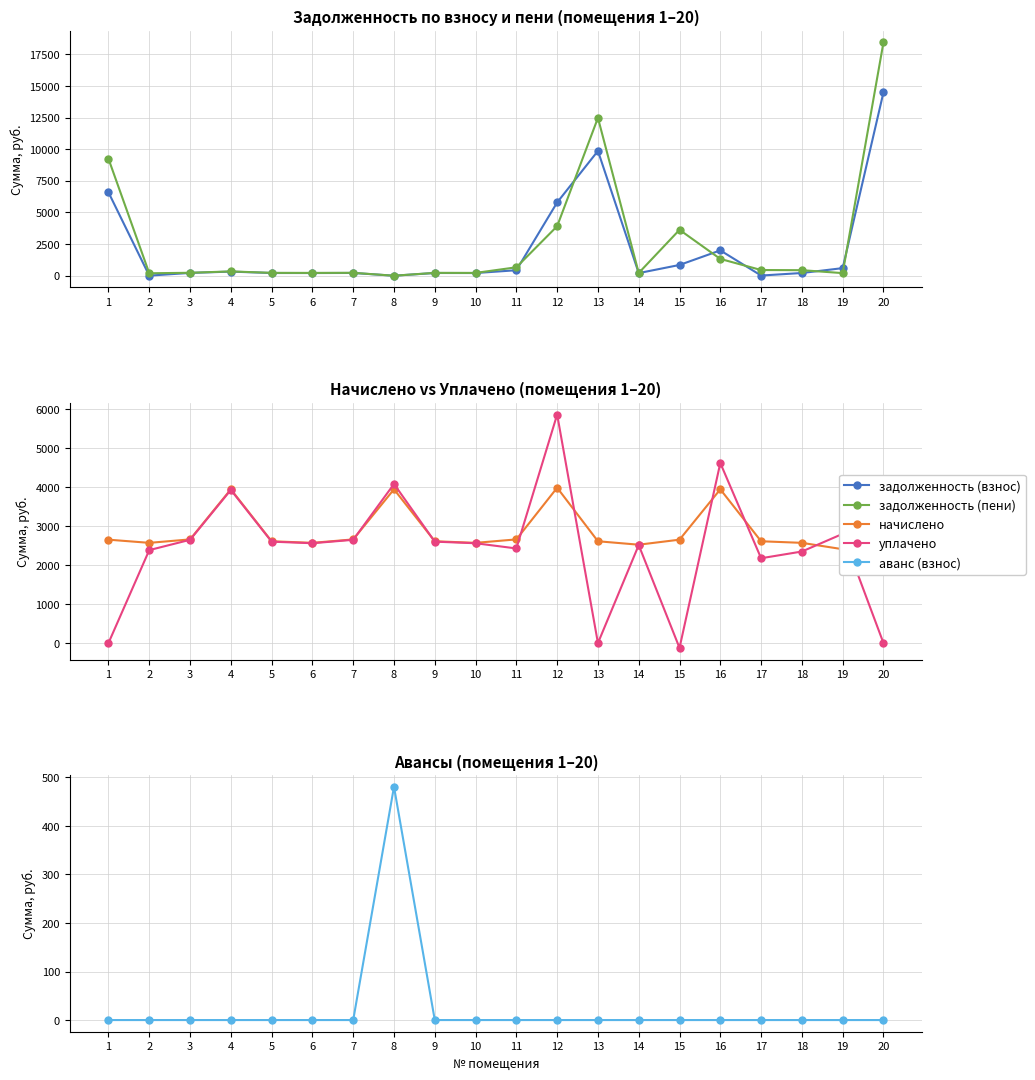

Does the chart have visible grid lines?

Yes